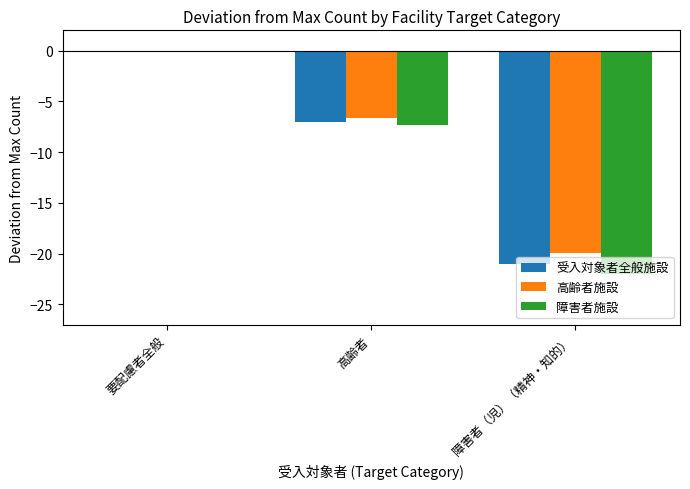

At which category is the sum across all series the highest?

要配慮者全般